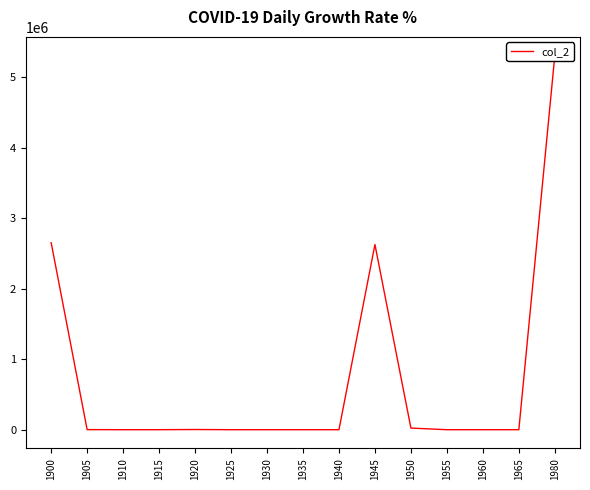

What is the difference between the maximum and second lowest values?

5307758